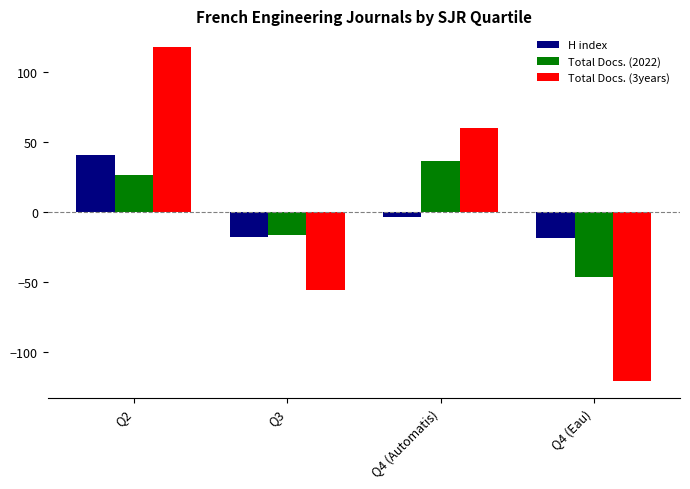

What is the difference between the maximum and minimum values in the Total Docs. (2022) series?

83.0